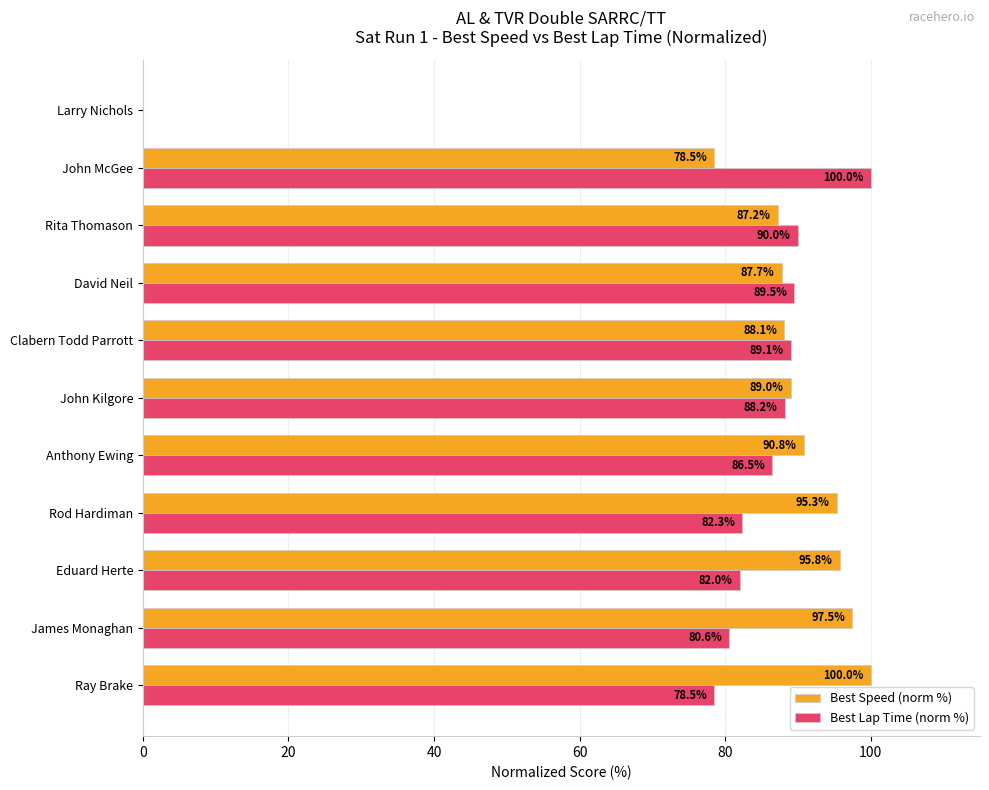

What are all the series names shown in the legend?

Best Speed (norm %), Best Lap Time (norm %)